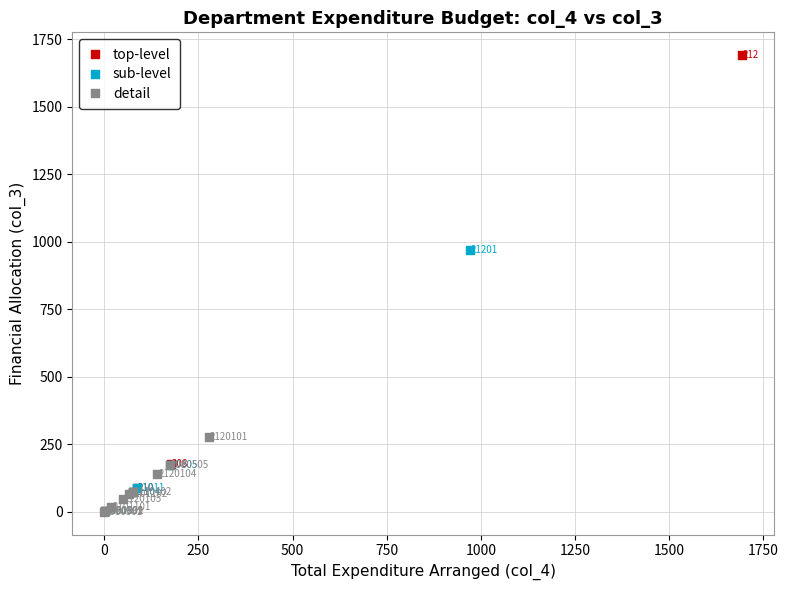

Which series contains the highest Y value?

top-level